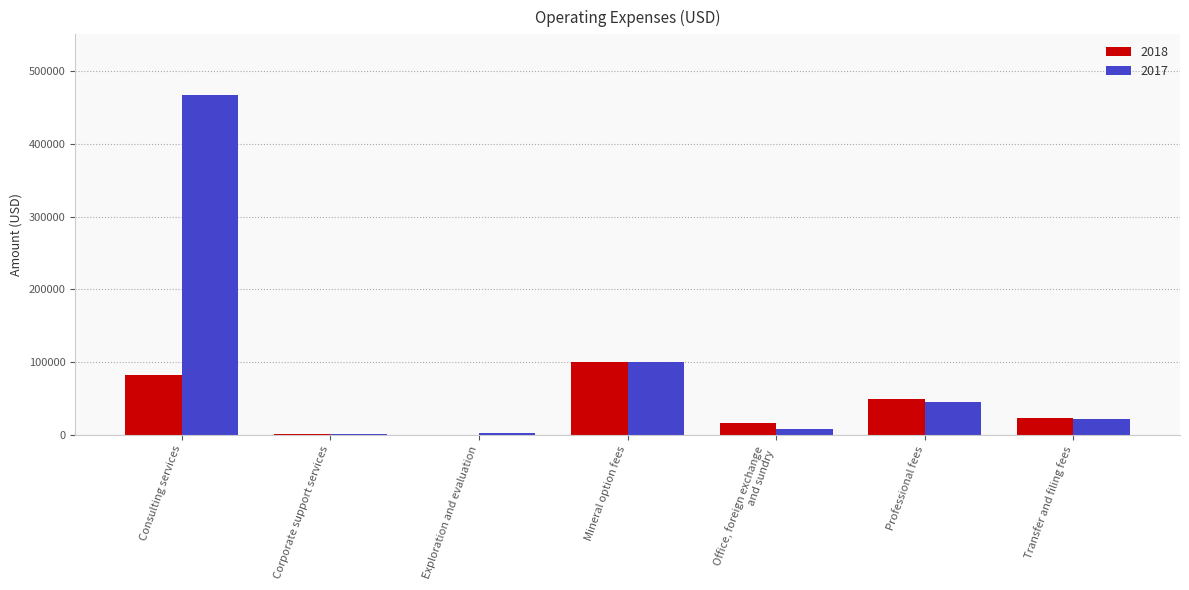

Which series has the widest spread of values?

2017